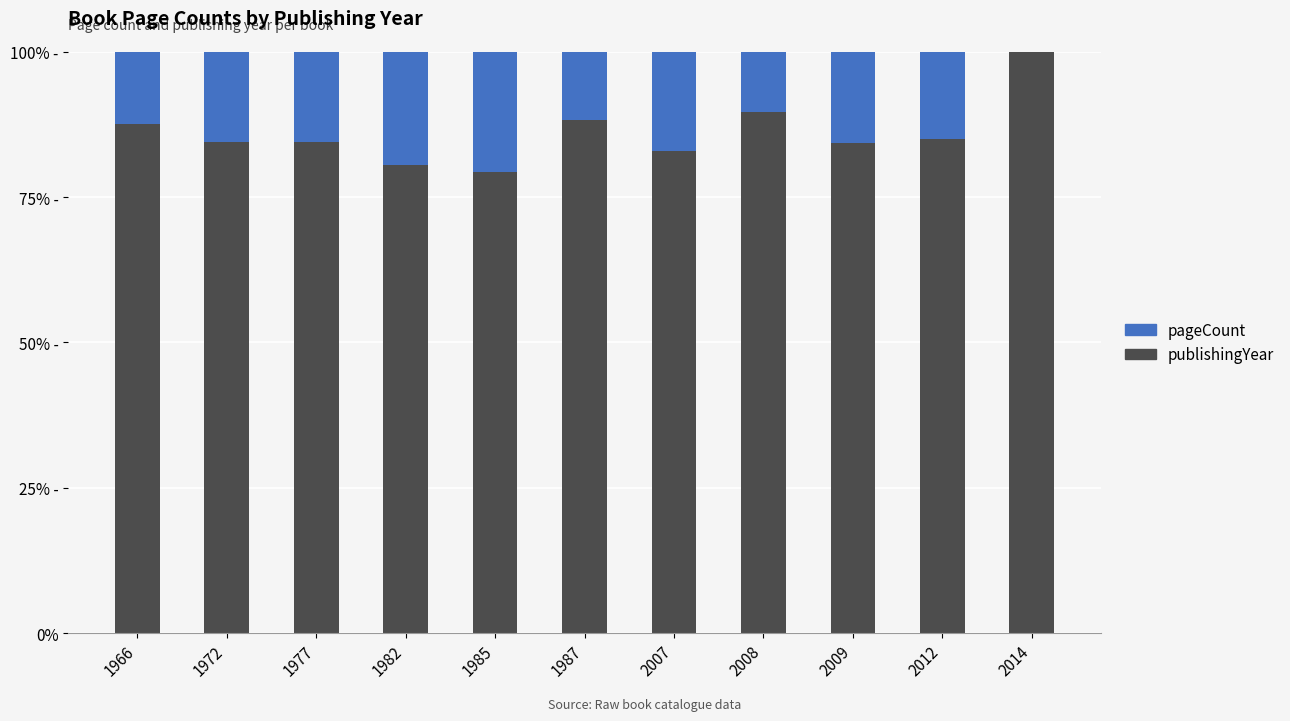

What is the total value across all series at 2012?

100.0